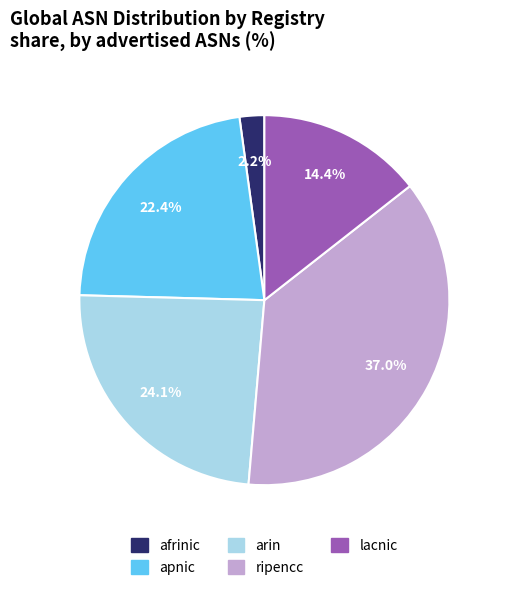

What is the ratio of the value at lacnic to the value at ripencc?

0.4